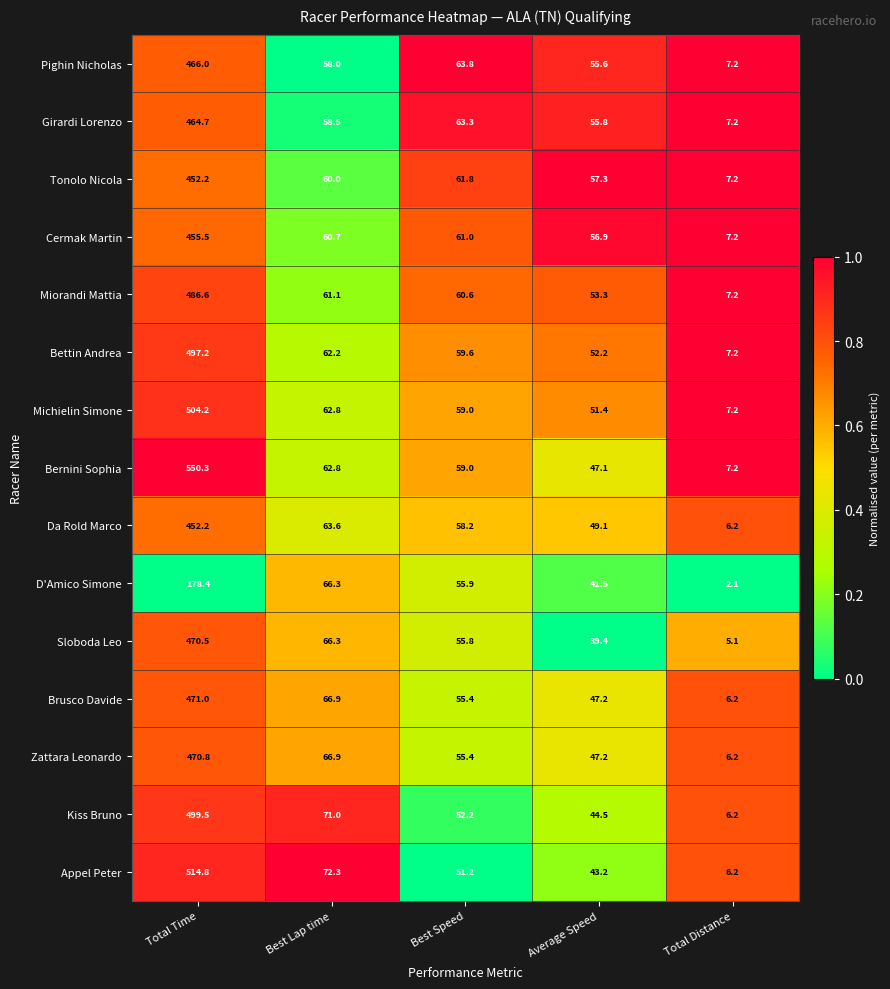

Which series has the largest range (max minus min)?

Bernini Sophia